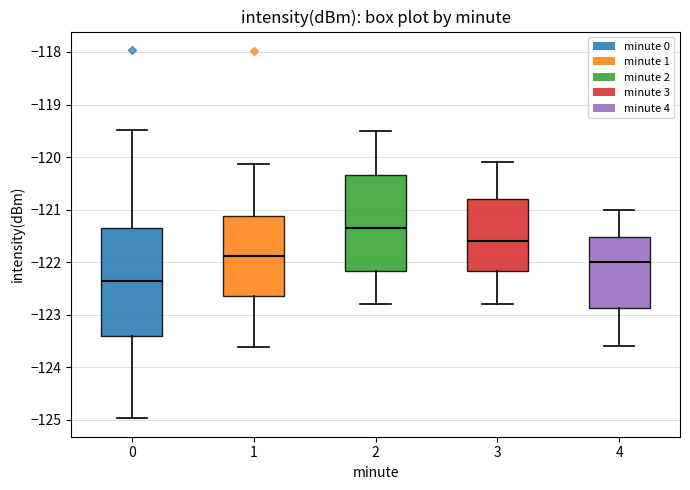

Reading left to right, read every box against the y-axis: the position of its median line, the range the box covers, and the ends of its whiskers. The values are not printed on the chart, so give them approximately, as read against the axis.

0: median -122.4, box -123.4 to -121.4, whiskers -125.0 to -119.5
1: median -121.9, box -122.6 to -121.1, whiskers -123.6 to -120.1
2: median -121.3, box -122.2 to -120.3, whiskers -122.8 to -119.5
3: median -121.6, box -122.2 to -120.8, whiskers -122.8 to -120.1
4: median -122.0, box -122.9 to -121.5, whiskers -123.6 to -121.0